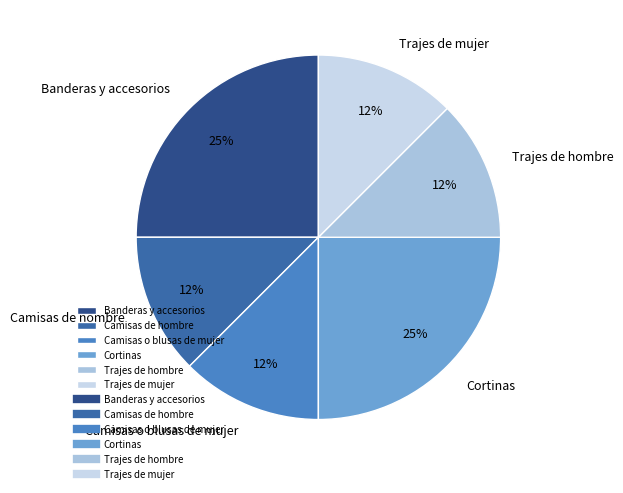

Which has a higher value, Trajes de mujer or Banderas y accesorios?

Banderas y accesorios